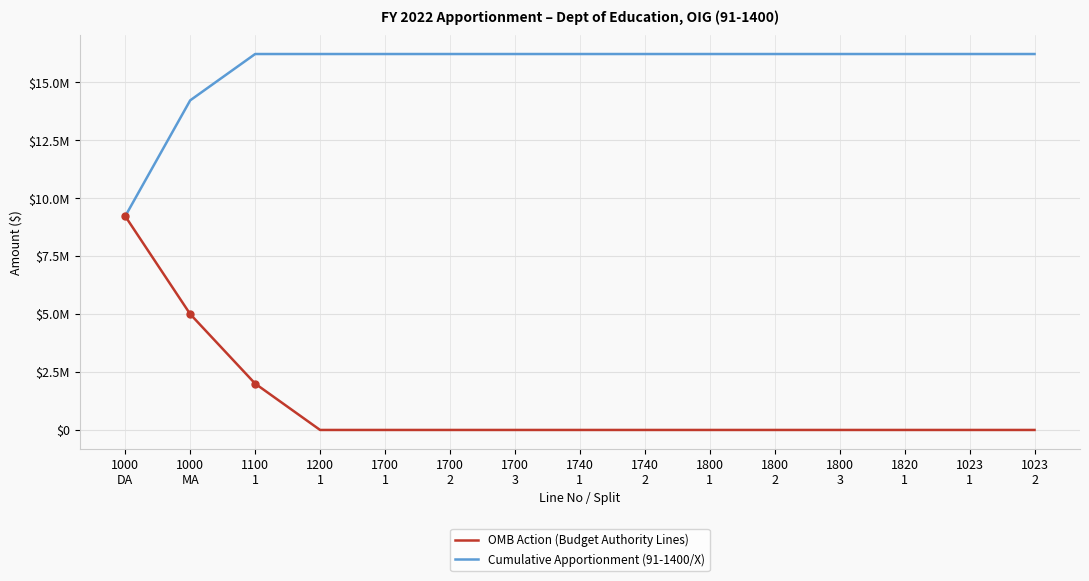

True or false: OMB Action (Budget Authority Lines) and Cumulative Apportionment (91-1400/X) cross at least once.

False